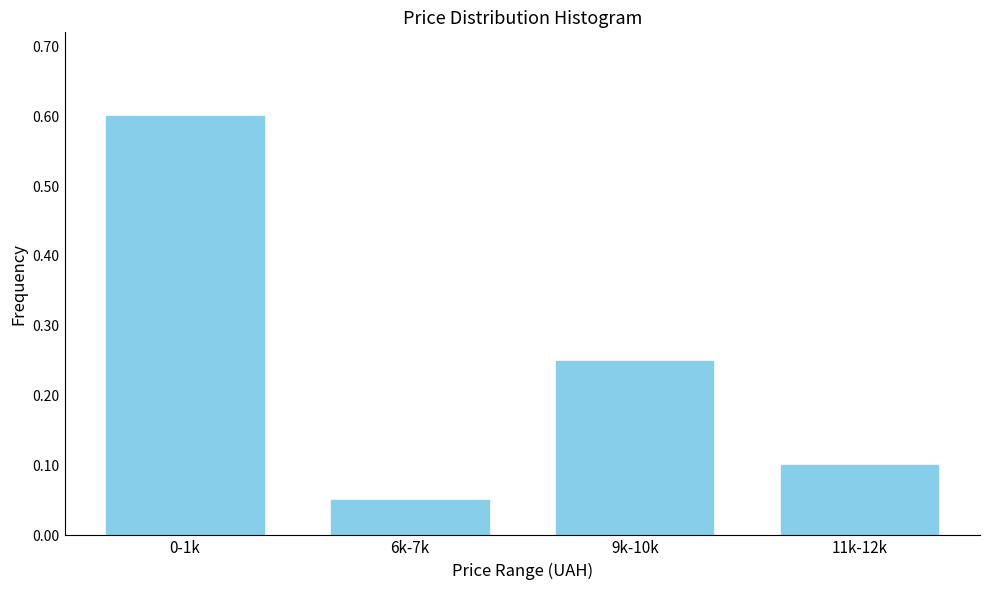

Is it true that the value at 6k-7k is 0.0?

False